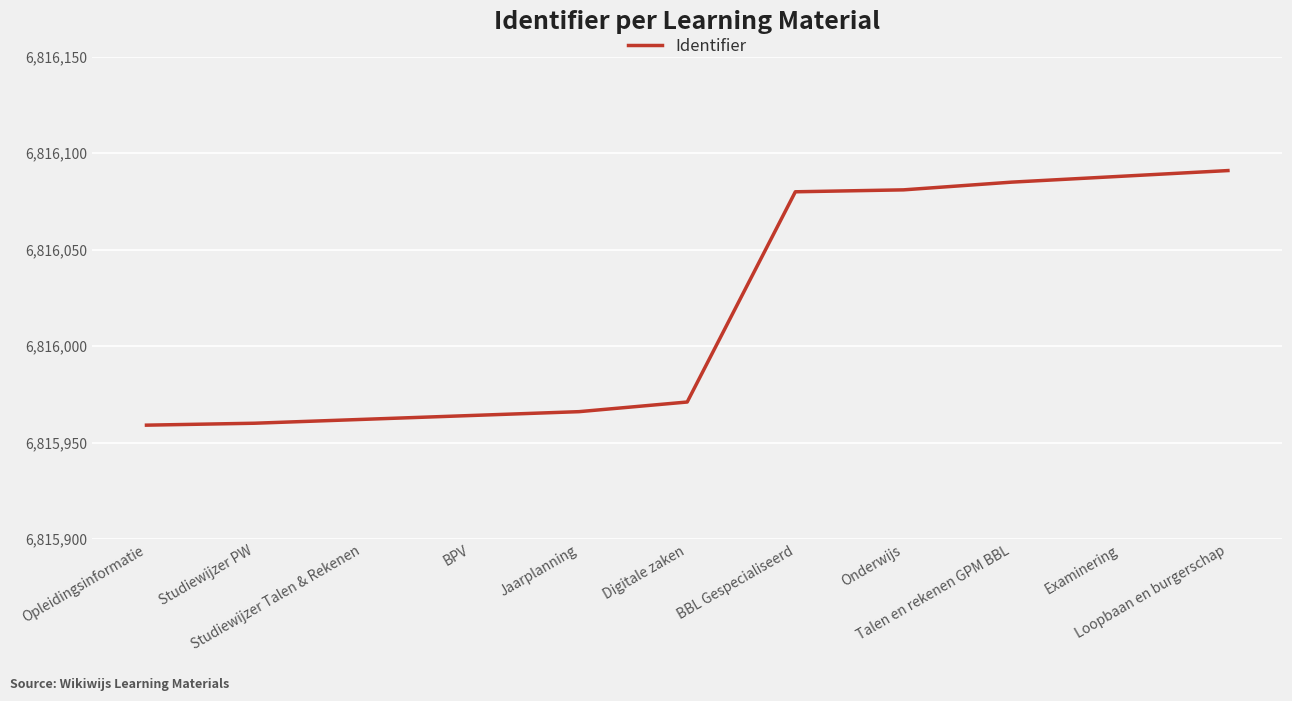

True or false: the data shows 11213033 at Onderwijs.

False